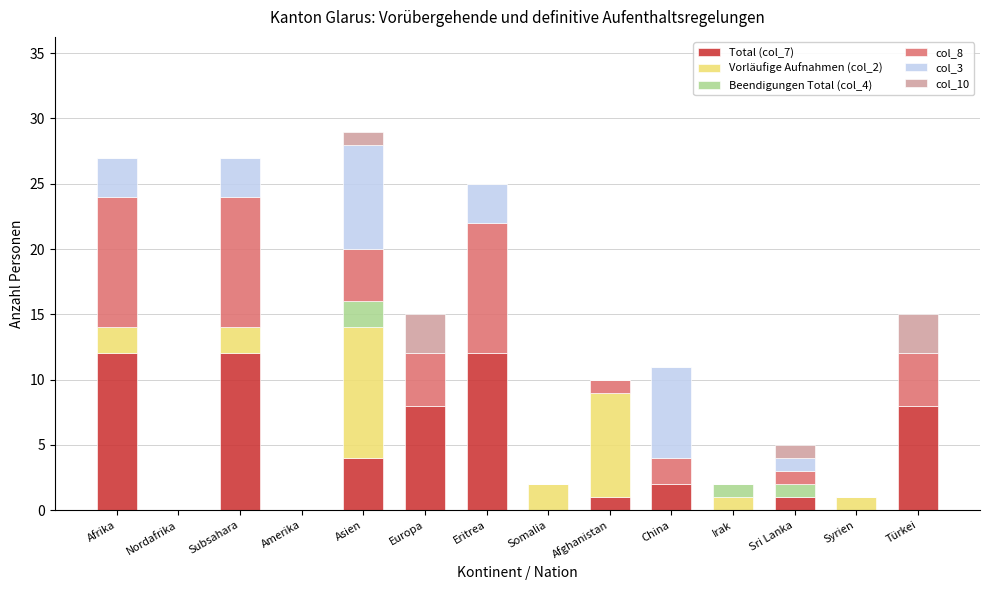

The value of Total (col_7) at China is 2. True or false?

True